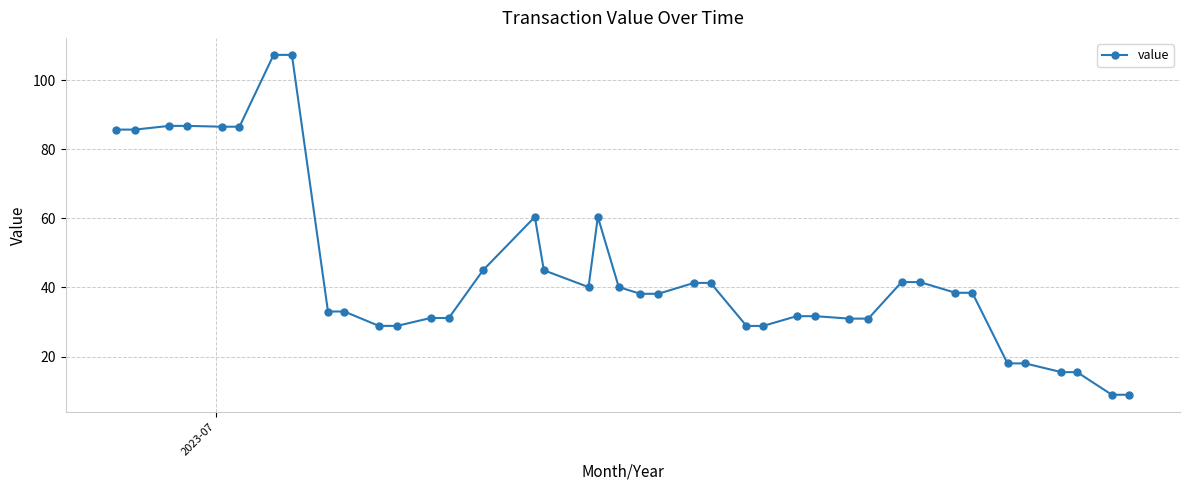

What is the maximum value shown in the chart?

107.3